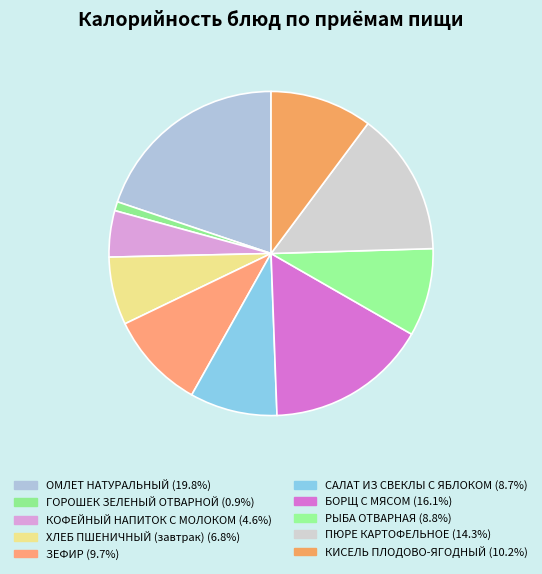

Which category has the biggest portion of the pie?

ОМЛЕТ НАТУРАЛЬНЫЙ